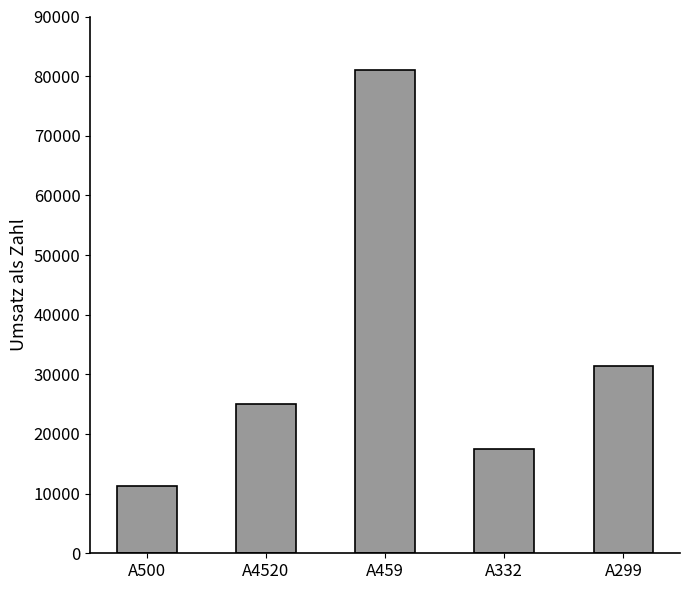

Reading left to right, what are all the values shown in this chart?

A500=11235.2	A4520=25087.0	A459=81057.7	A332=17456.7	A299=31451.5